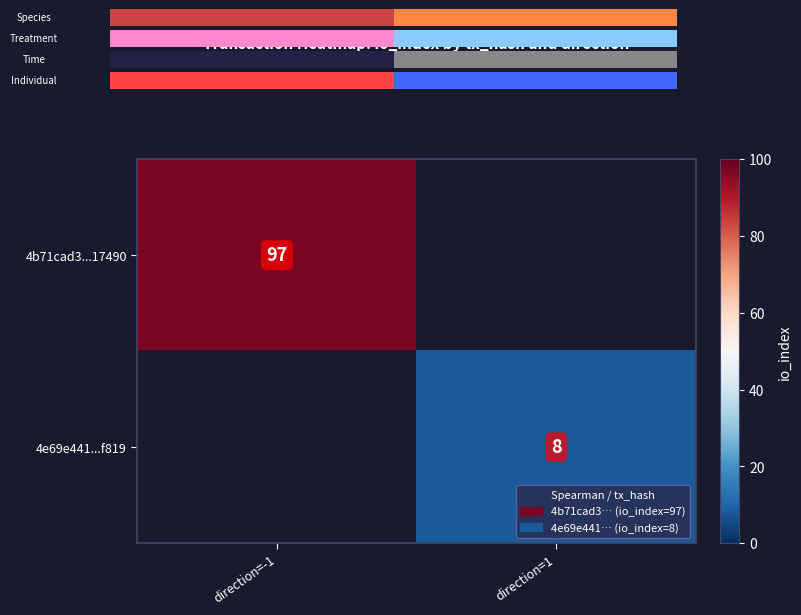

Is the value of 4e69e441...f819 at direction=1 greater than the value of 4b71cad3...17490 at direction=-1?

No